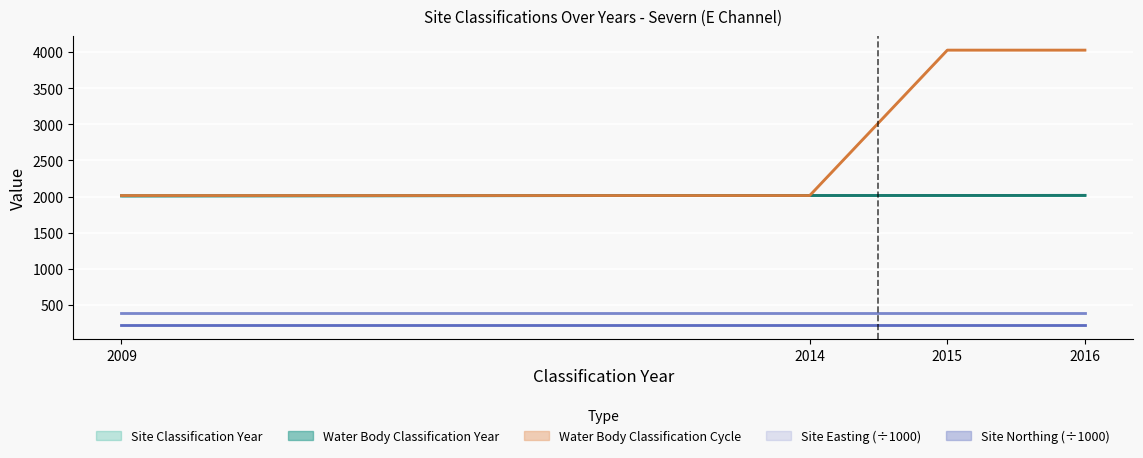

Between which two adjacent categories do Water Body Classification Cycle and Water Body Classification Year first intersect?

2009 and 2014